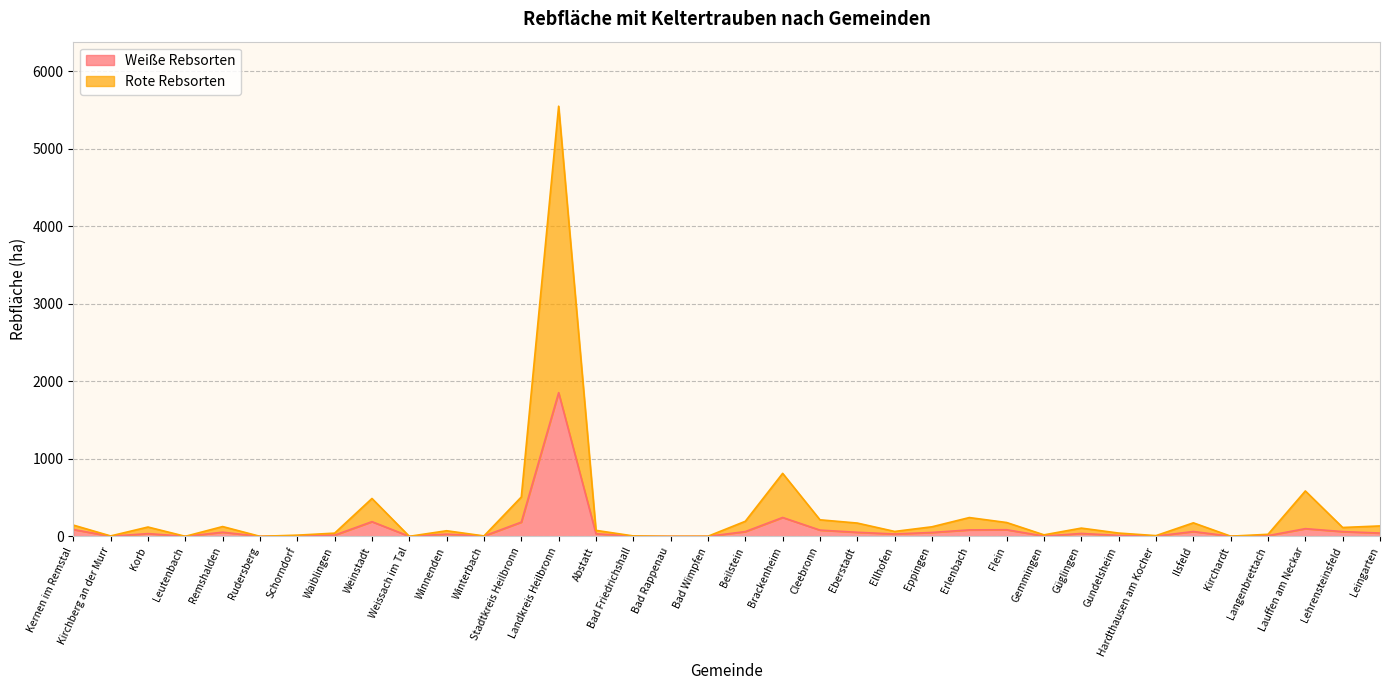

Which series has the largest total across all categories?

Rote Rebsorten